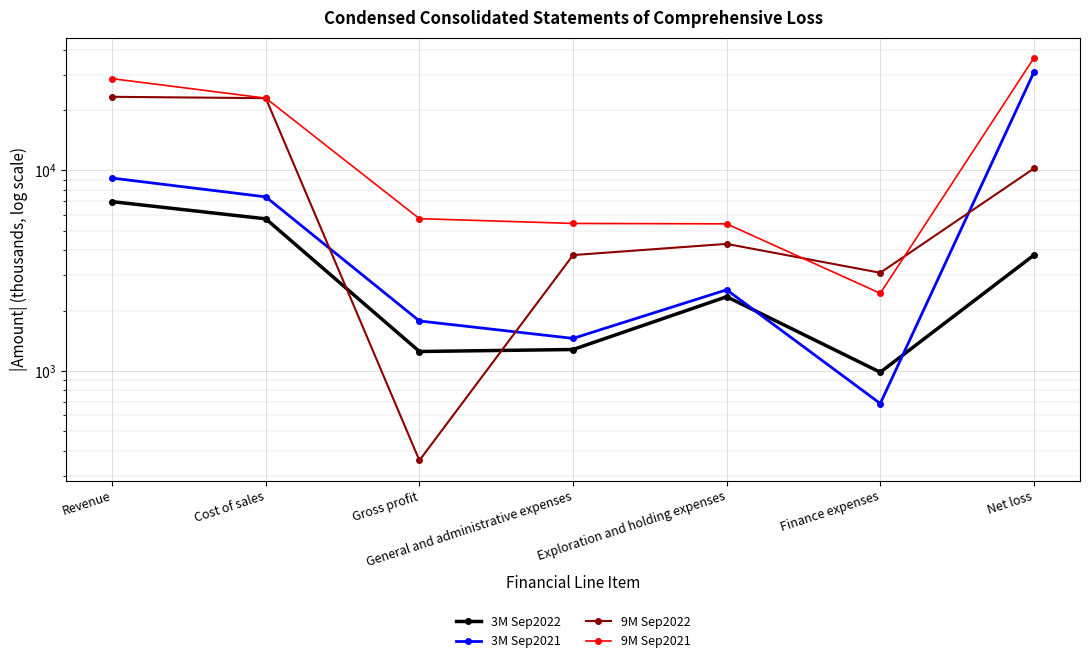

What is the value of the 3M Sep2022 point at the 6th from the left?

985